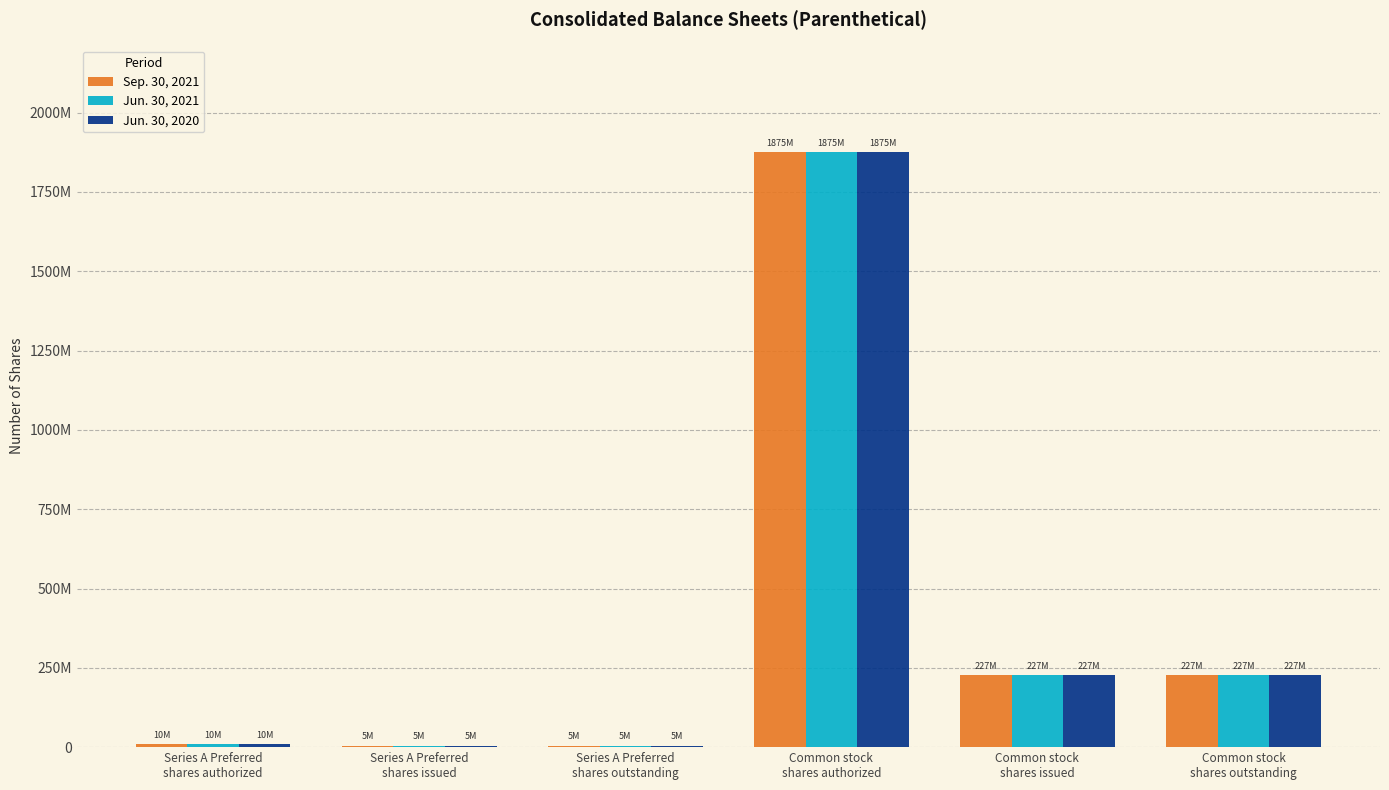

The Jun. 30, 2021 series shows 393826547 at Common stock
shares issued. True or false?

False